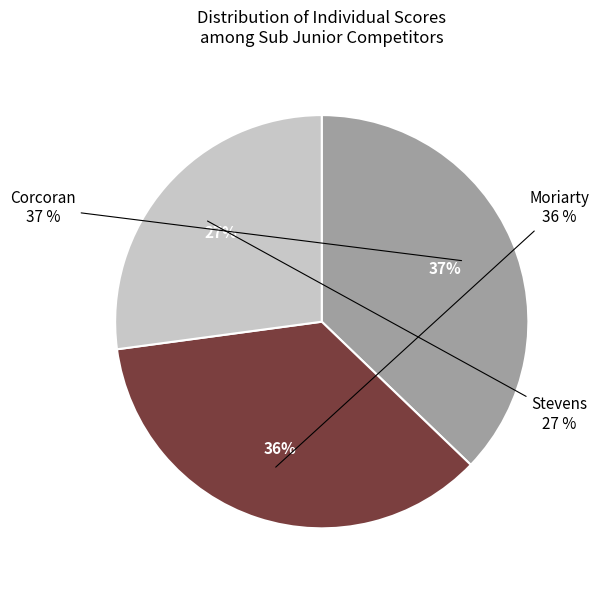

Between Corcoran and Stevens, which is larger?

Corcoran